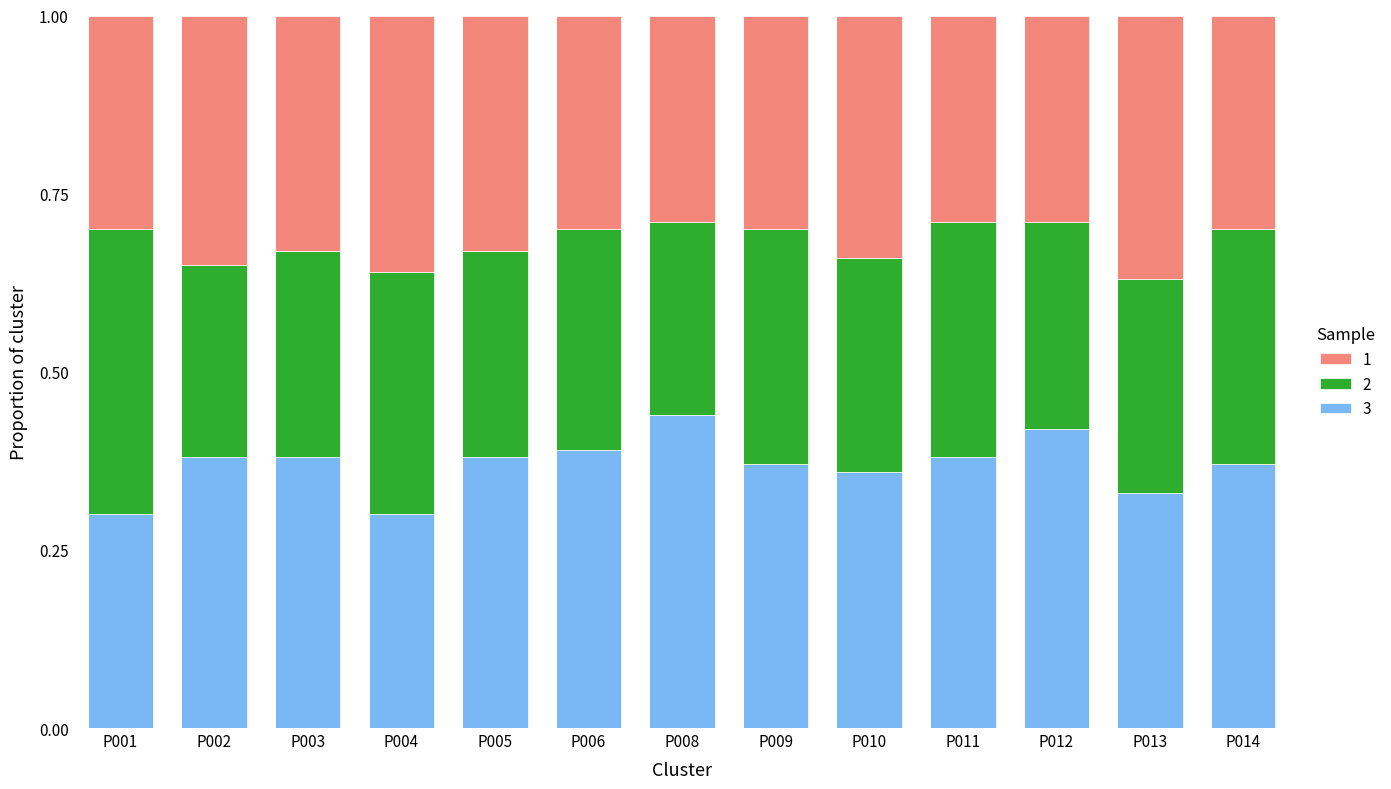

What is the total value across all series at P009?

1.0